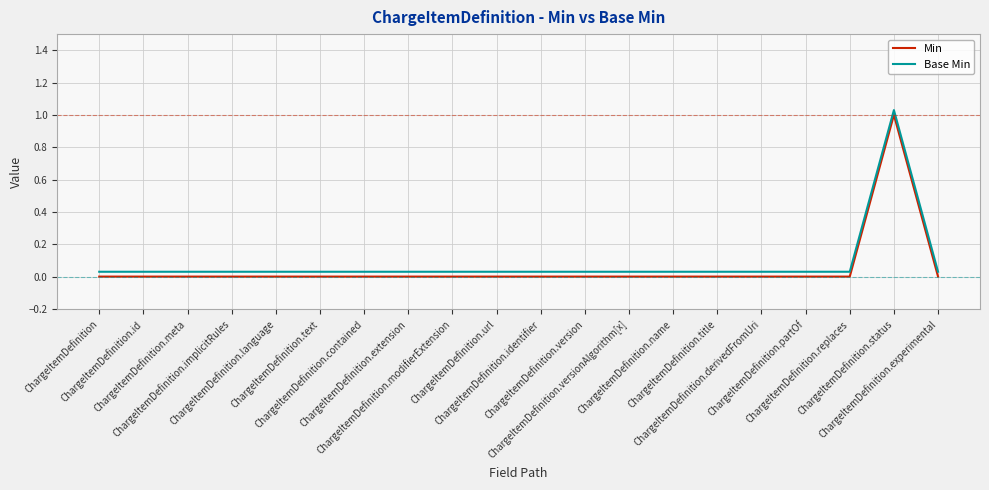

True or false: Min and Base Min cross at least once.

False